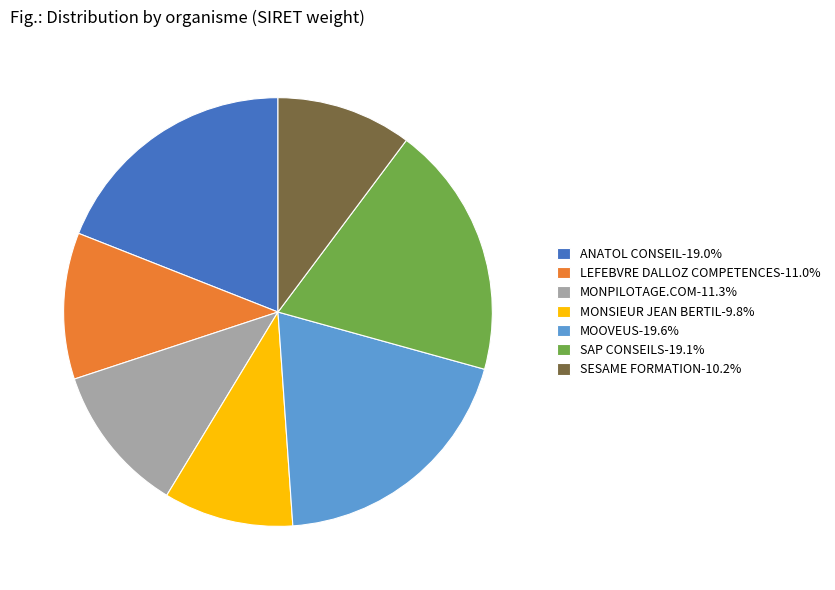

Which has a higher value, MONSIEUR JEAN BERTIL or MOOVEUS?

MOOVEUS